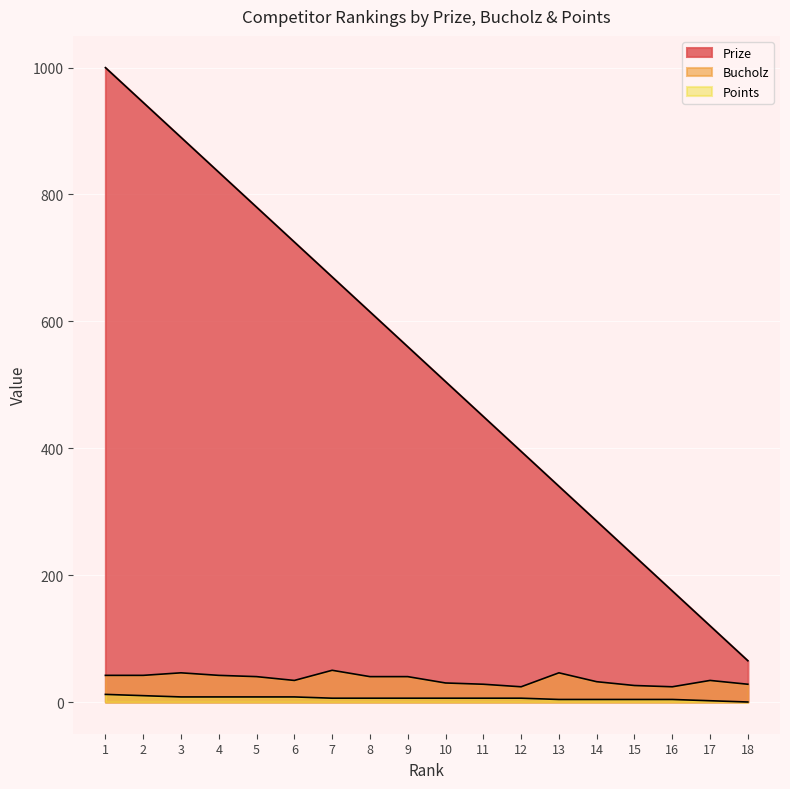

What are all the series names shown in the legend?

Prize, Bucholz, Points